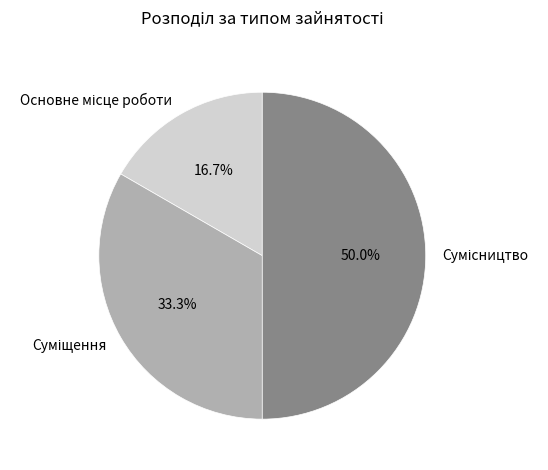

Between Основне місце роботи and Суміщення, which is larger?

Суміщення